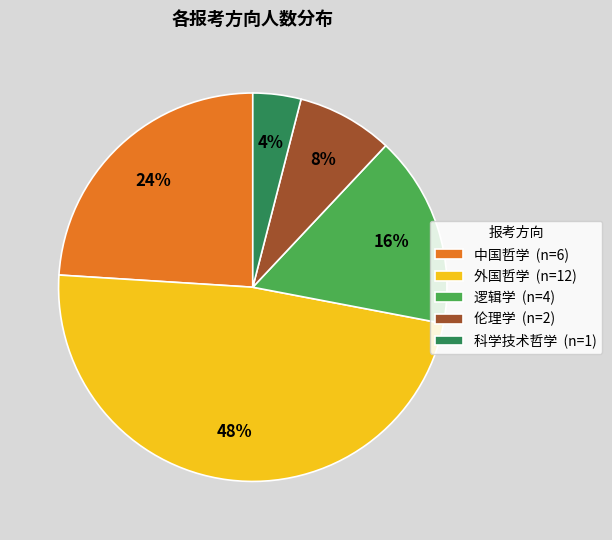

Which category has the smallest portion of the pie?

科学技术哲学